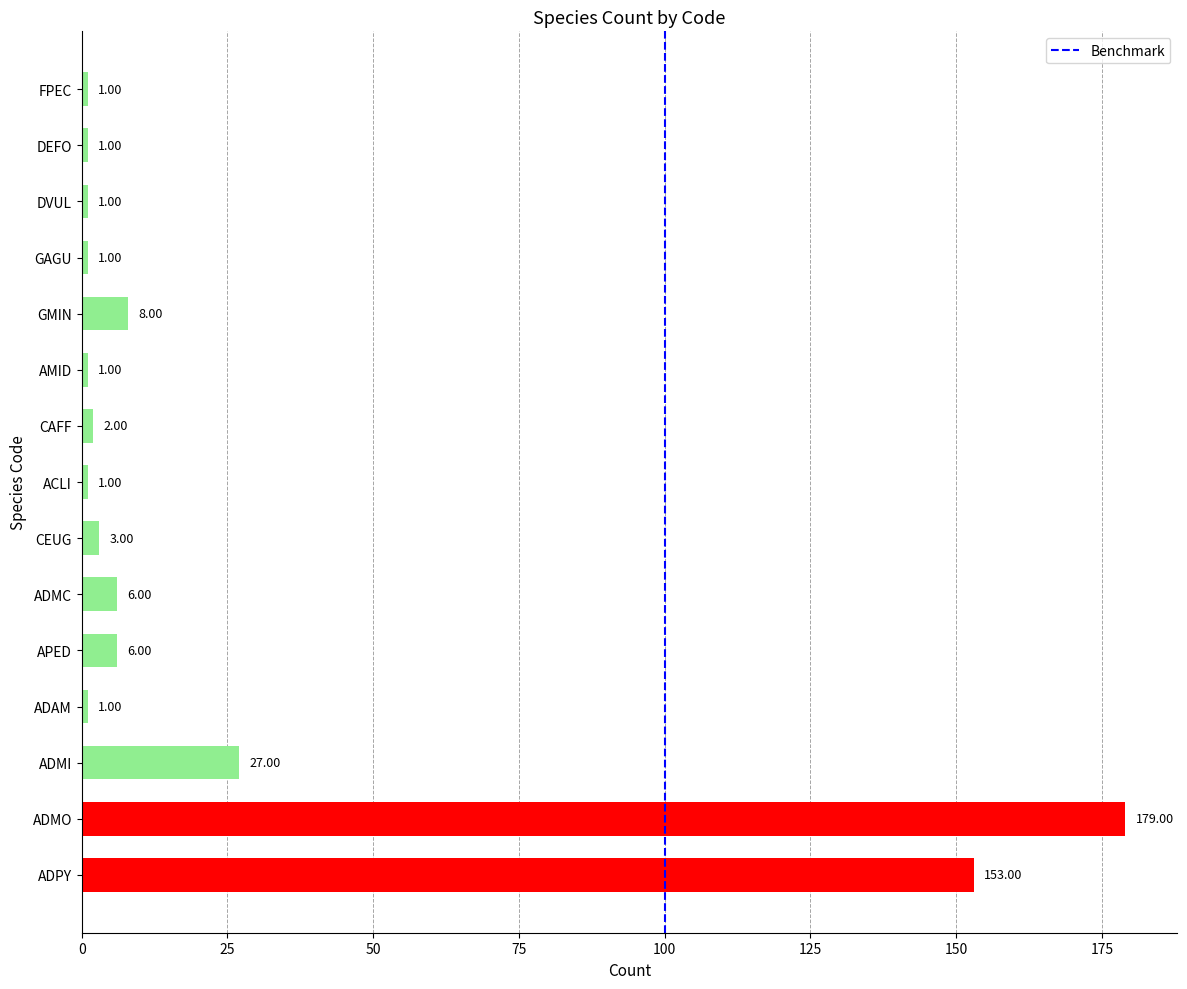

What is the ratio of the value at DVUL to the value at CAFF?

0.5